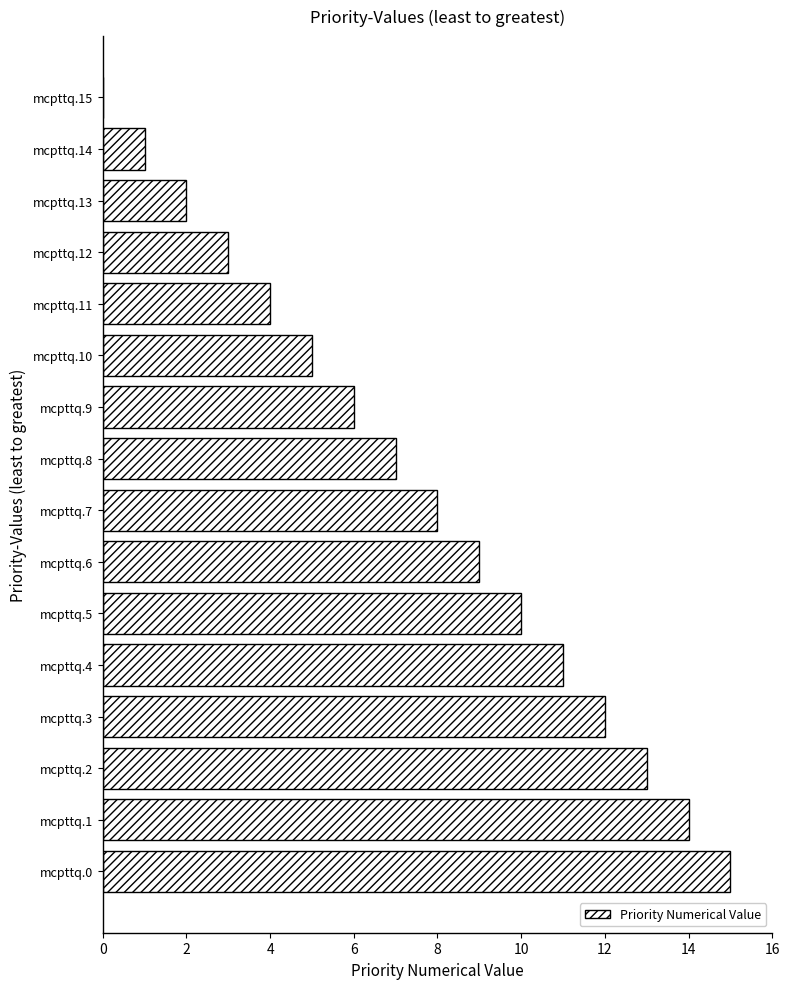

Between mcpttq.1 and mcpttq.12, which is larger?

mcpttq.1